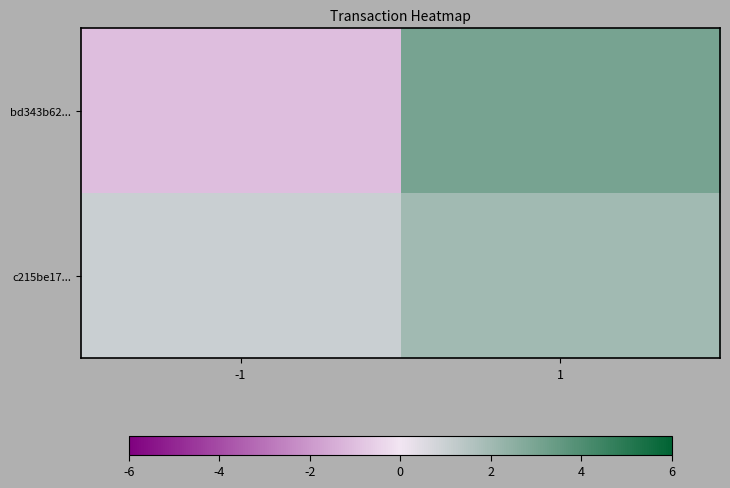

What is the difference between the highest and lowest values at -1?

2